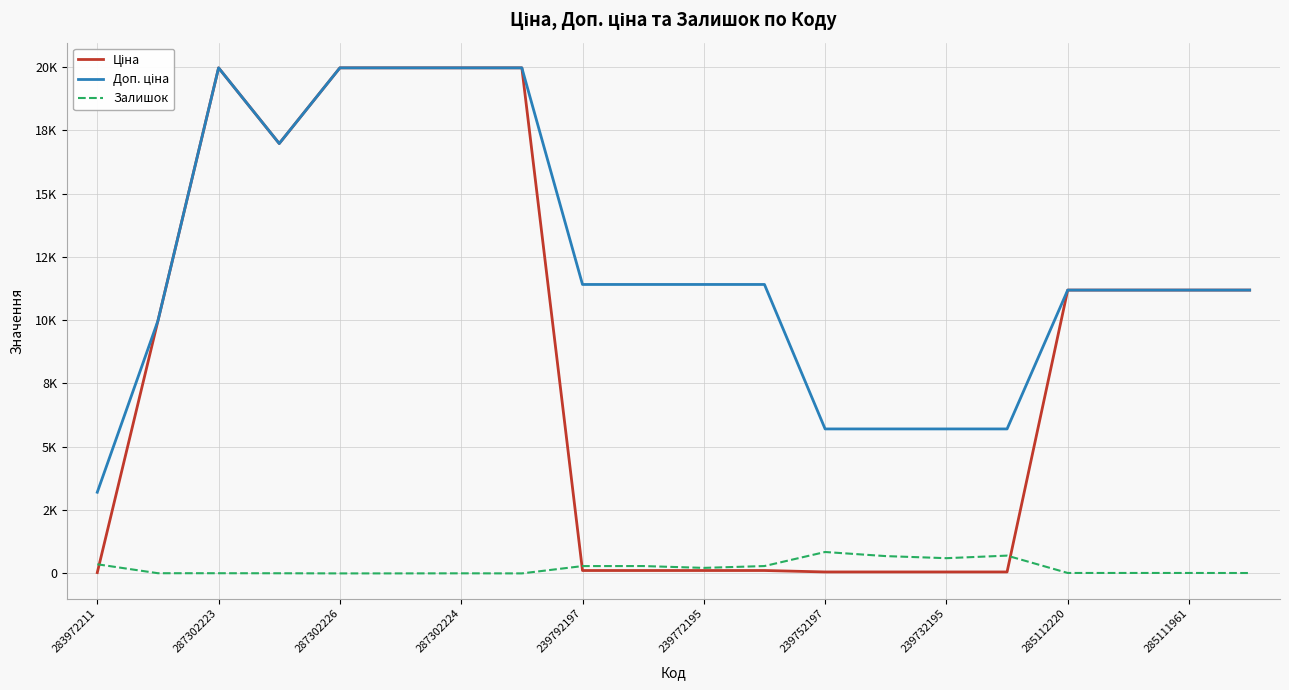

Does the chart display data point markers on the line(s)?

No